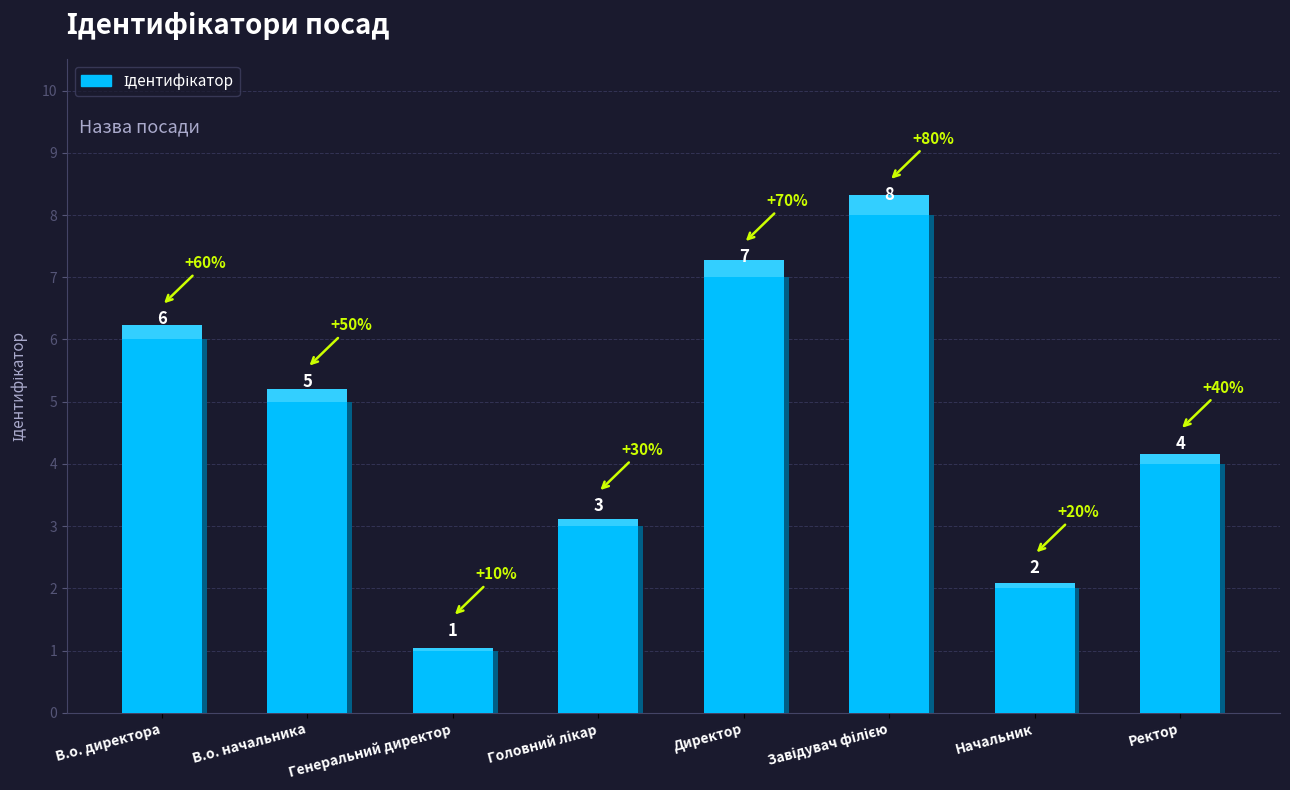

What is the change in value from Генеральний директор to Завідувач філією?

+7